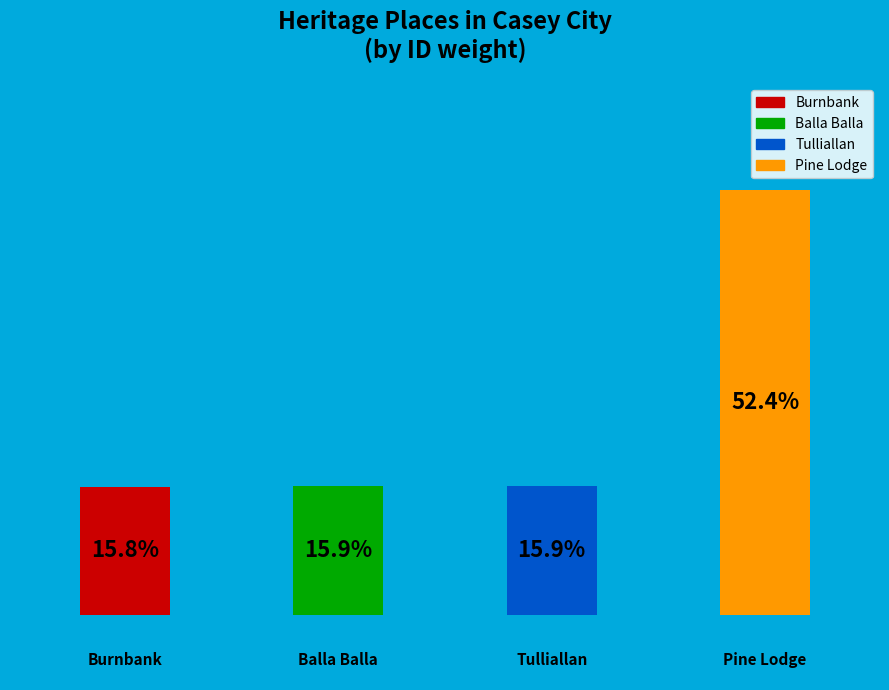

Which category accounts for the majority?

Pine Lodge